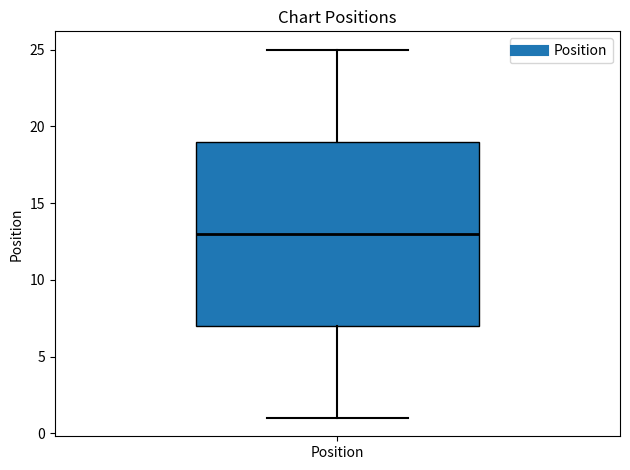

Where does the median line of the box for Position sit on the y-axis? The values are not printed on the chart, so give them approximately, as read against the axis.

13